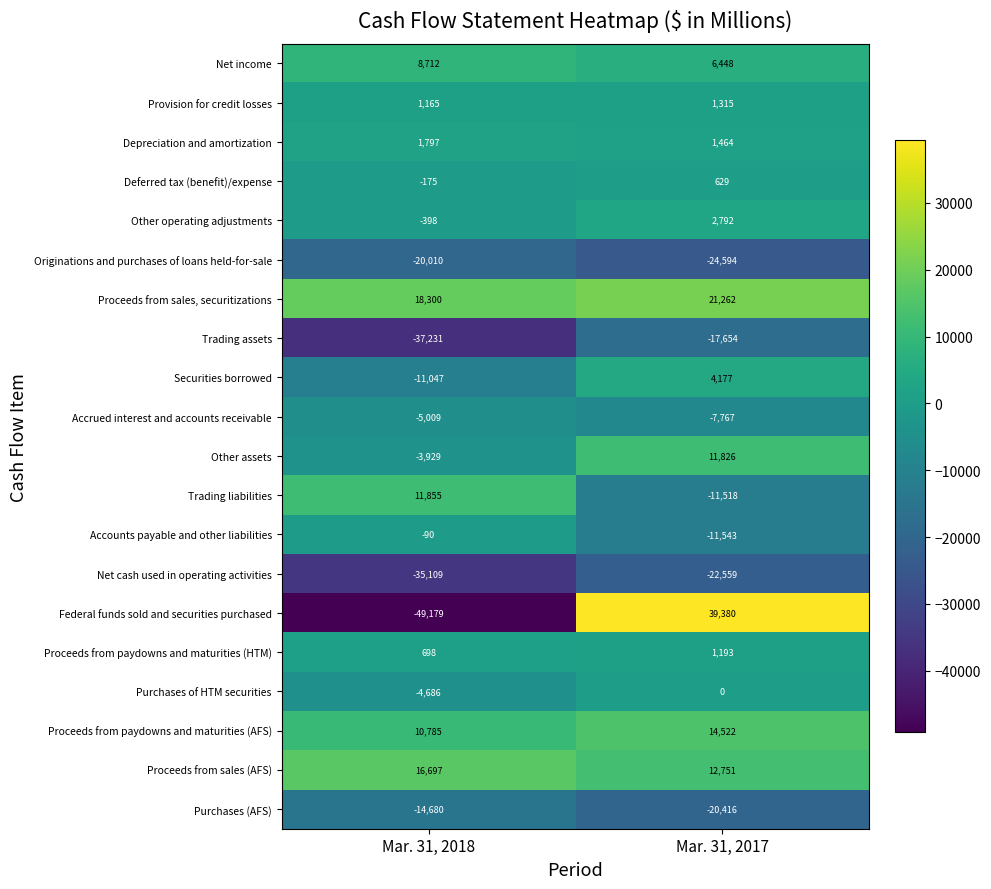

What is the difference between the maximum and minimum values in the Proceeds from sales, securitizations series?

2962